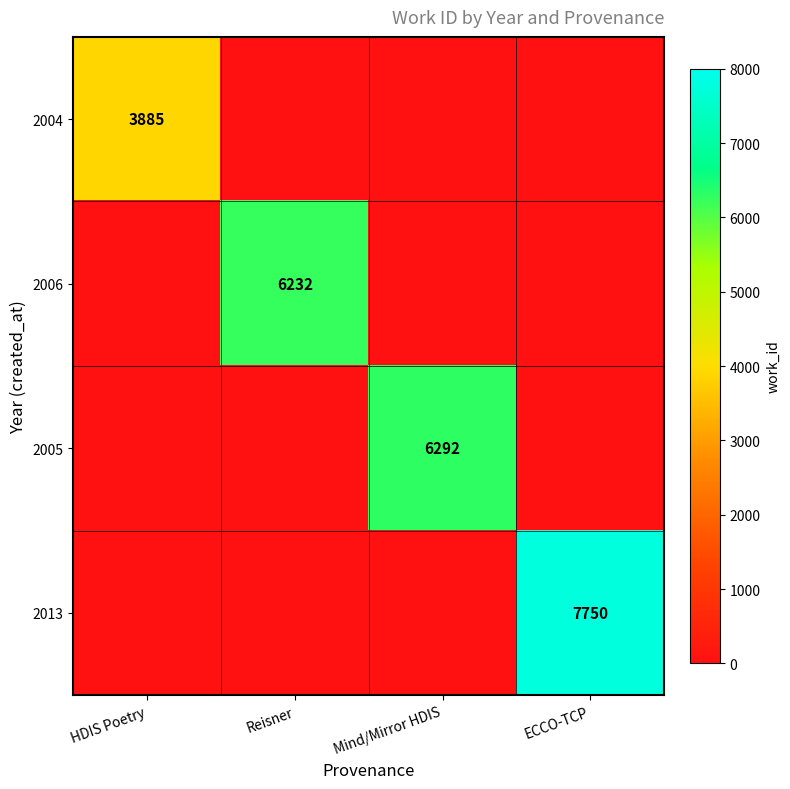

At which category is the sum across all series the highest?

ECCO-TCP